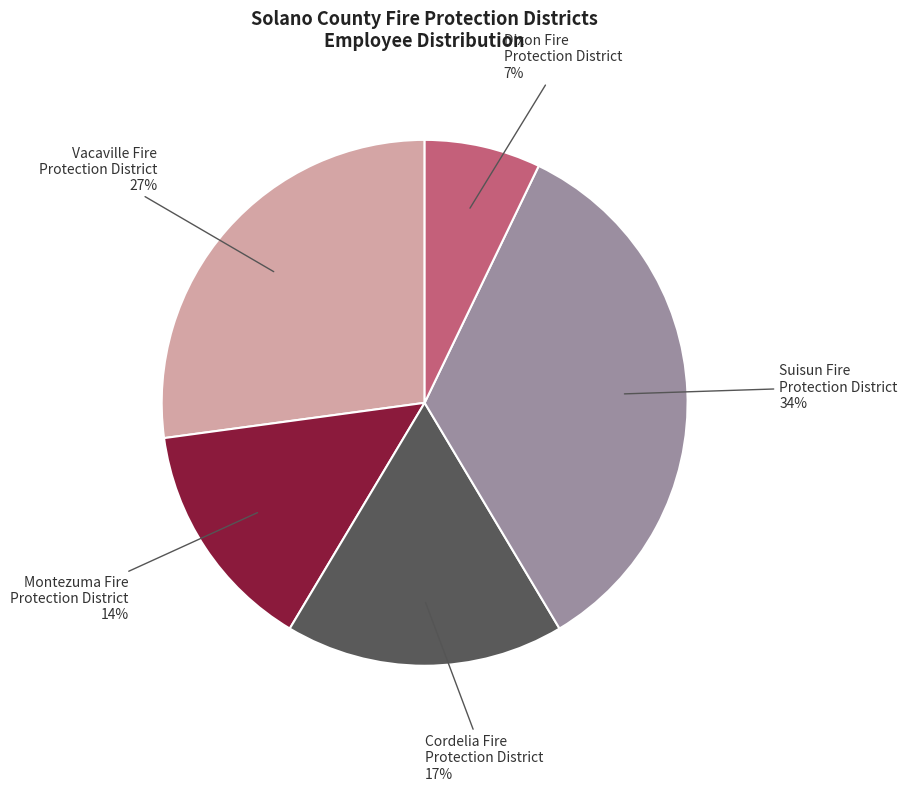

Is there any slice that represents more than half of the pie?

No